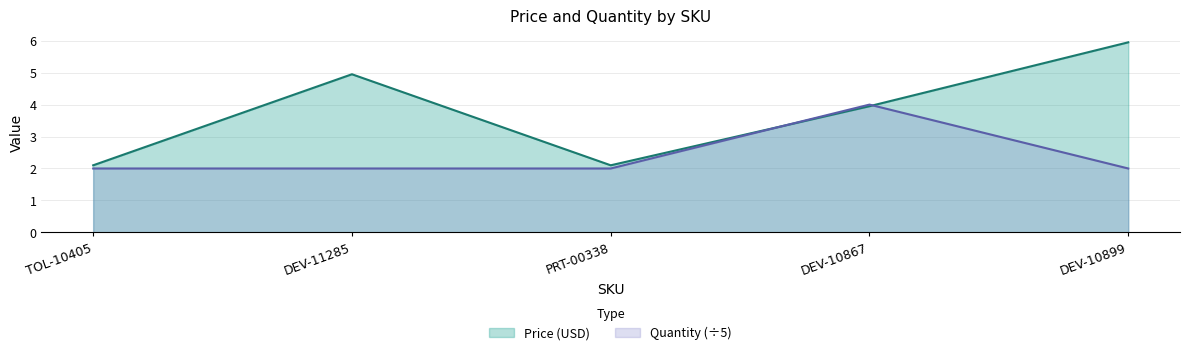

What is the difference between the second highest and second lowest values in the Price (USD) series?

2.9